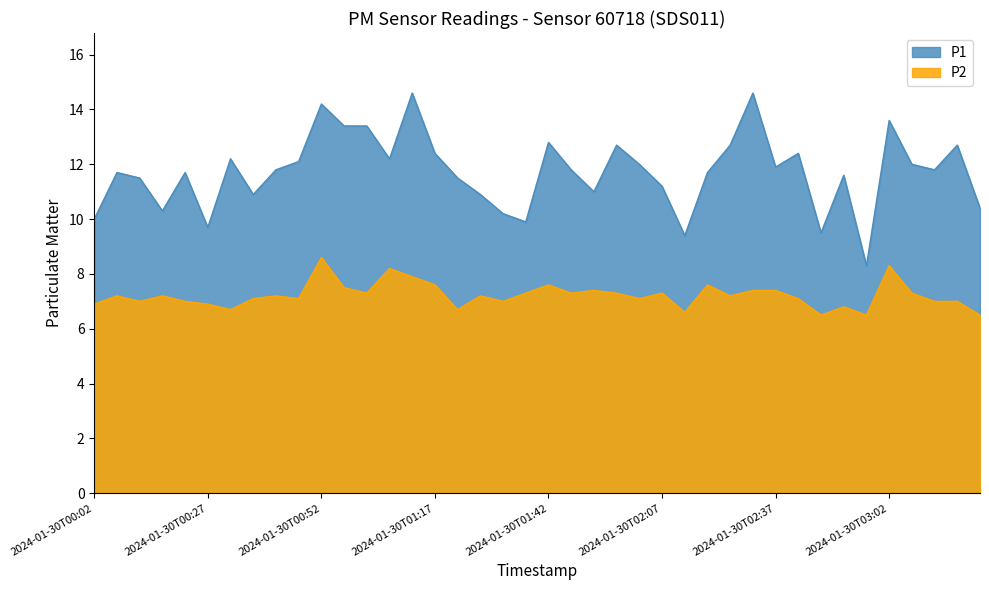

Where is the first local maximum for P2?

2024-01-30T00:07